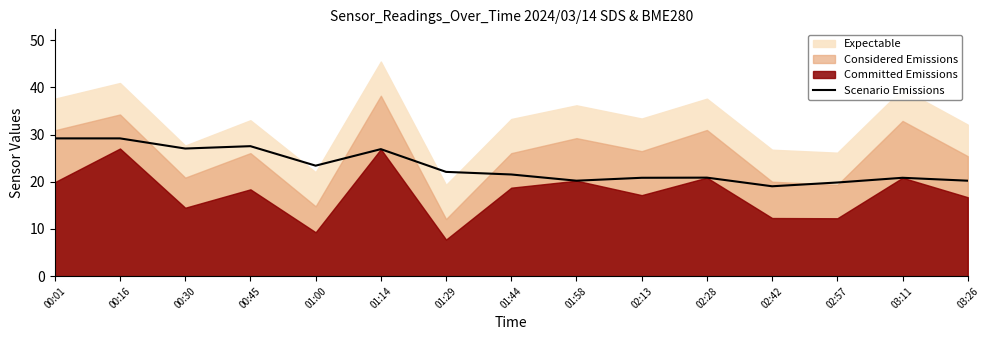

What is the difference between the maximum and minimum values?

10.1